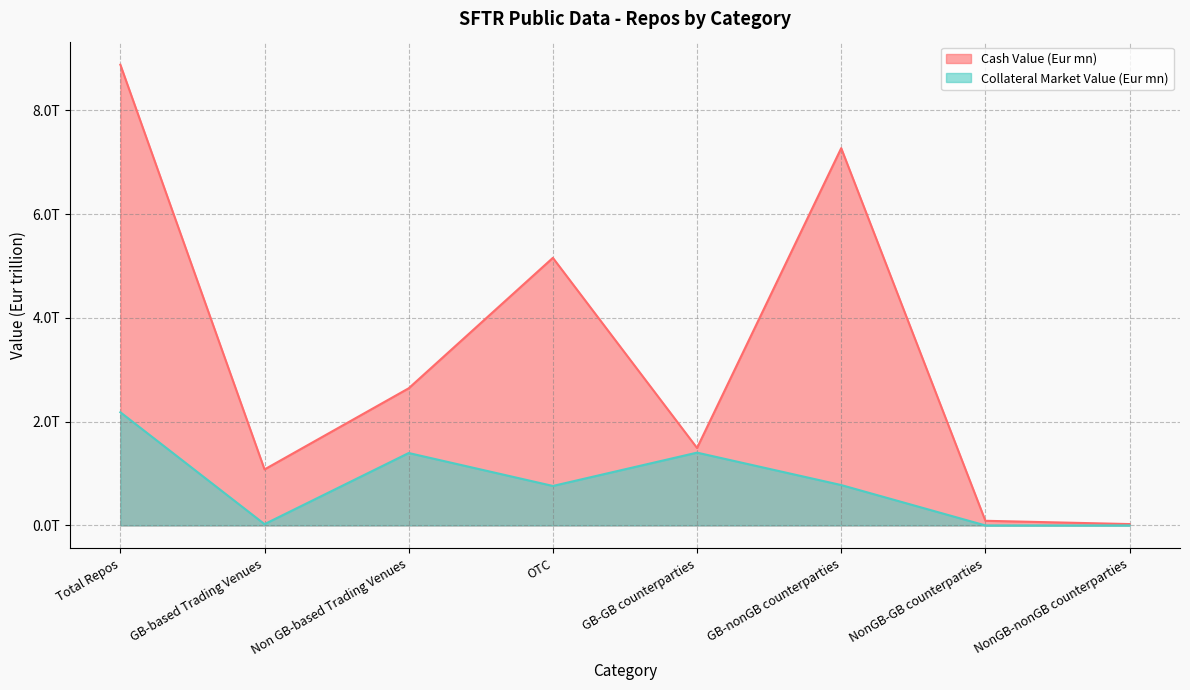

True or false: Collateral Market Value (Eur mn) and Cash Value (Eur mn) cross at least once.

False